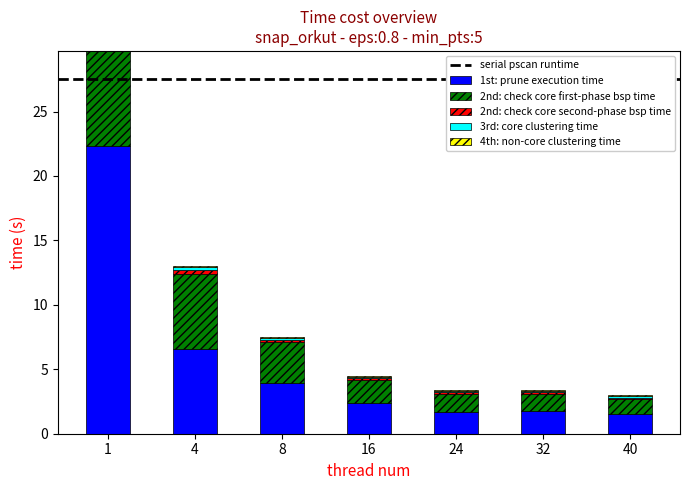

Which series has the largest total across all categories?

1st: prune execution time